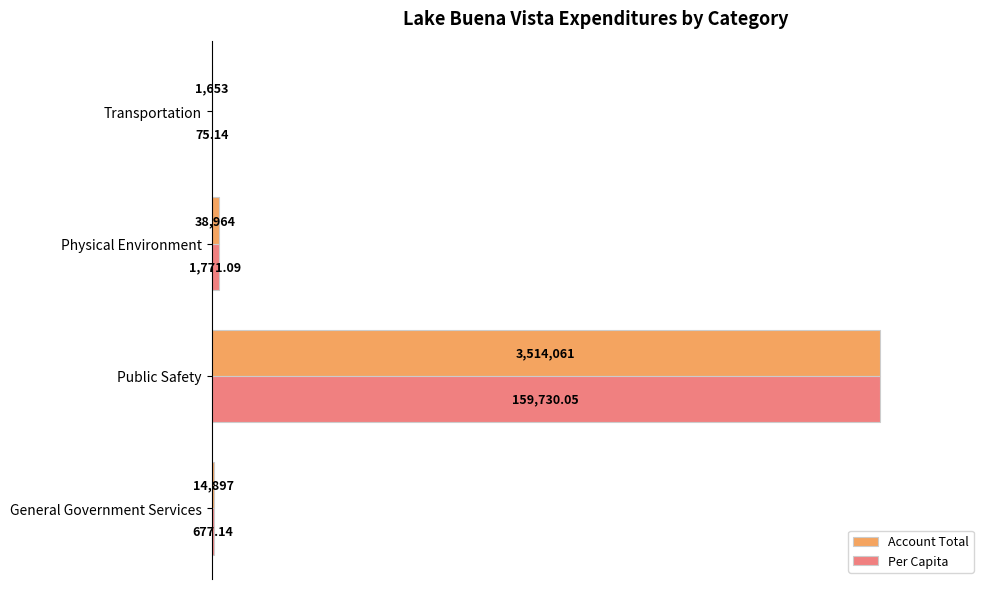

What are all the series names shown in the legend?

Account Total, Per Capita